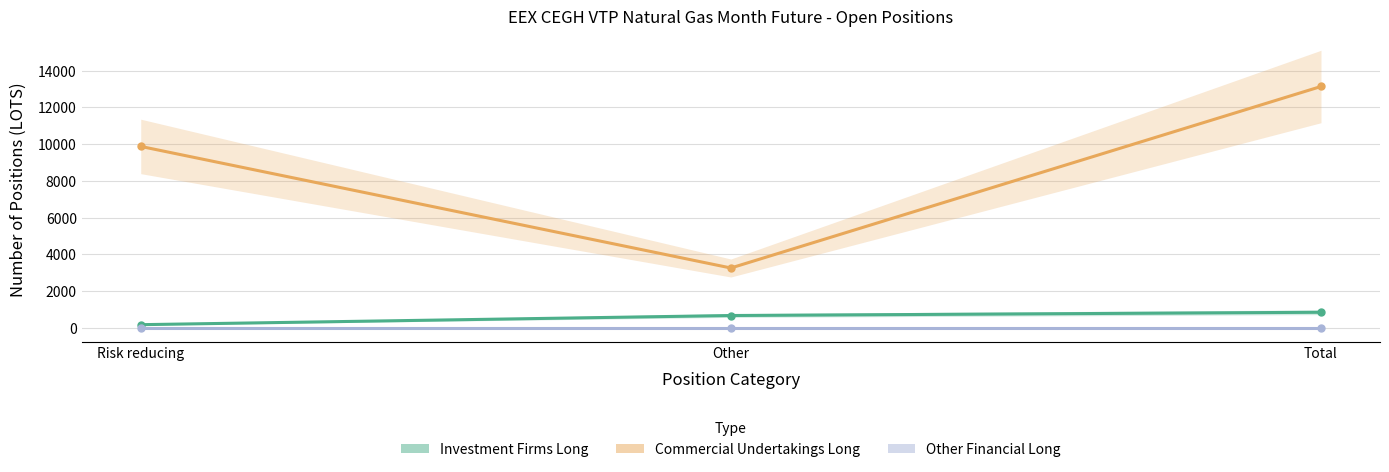

Reading right to left, what are all the values shown in this chart?

Investment Firms Long: Total=852	Other=675	Risk reducing=177
Commercial Undertakings Long: Total=13134	Other=3260	Risk reducing=9874
Other Financial Long: Total=0	Other=0	Risk reducing=0